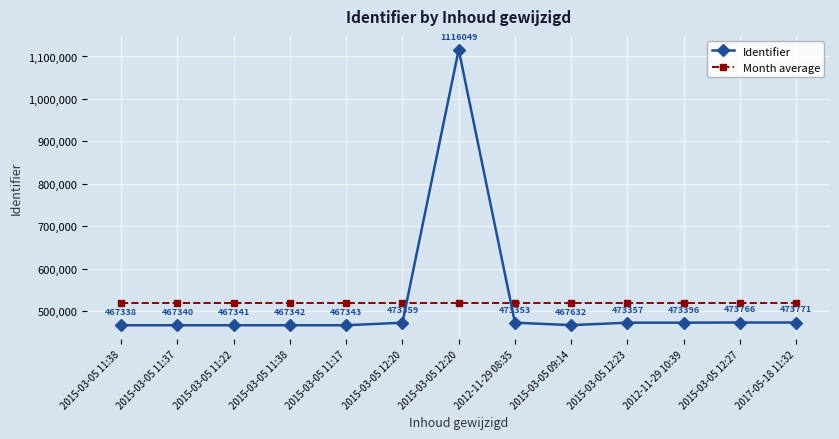

What is the minimum value shown in the chart?

467338.0